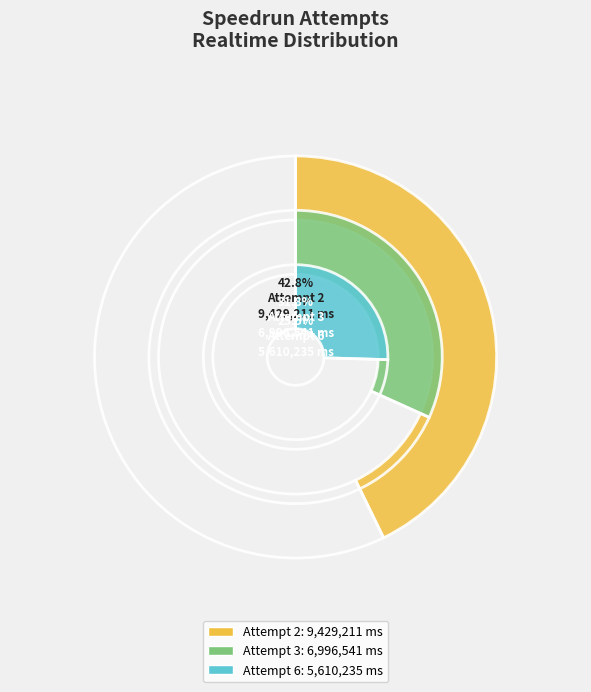

How many slices are in this pie chart?

3